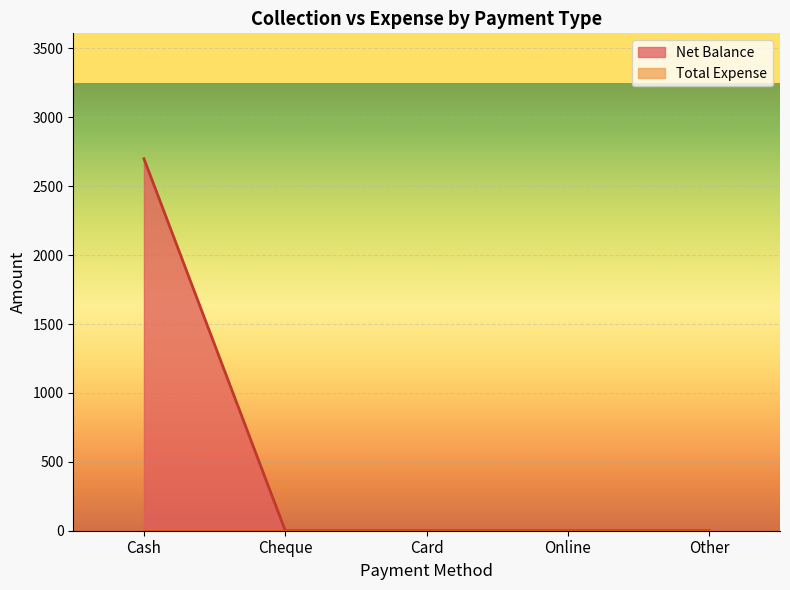

What position from the left is Cash?

1